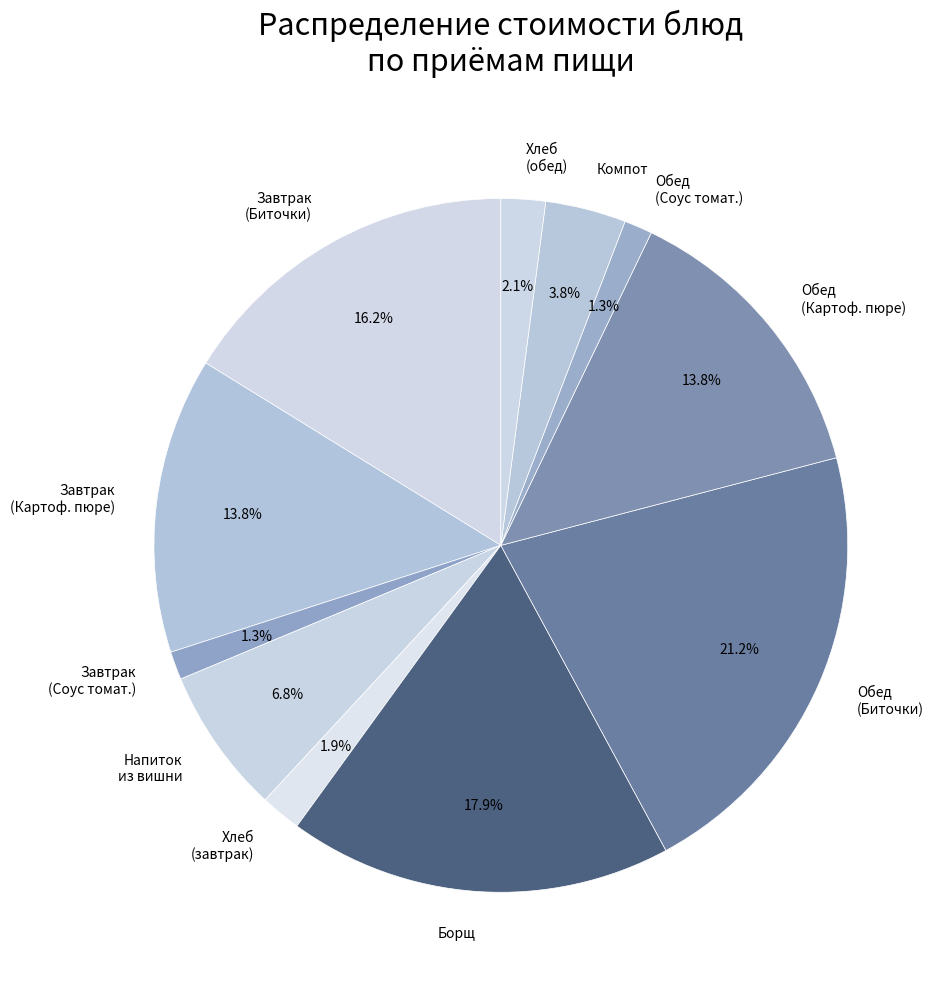

The Хлеб (обед) slice represents 2% of the pie. True or false?

True